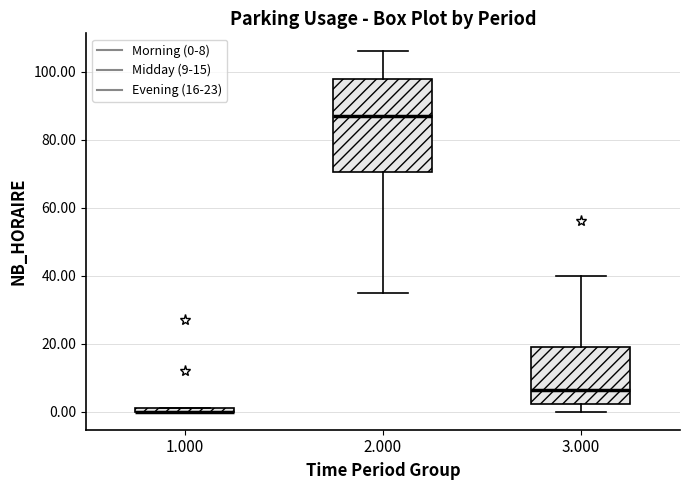

Comparing the boxes themselves (not the whiskers), which one is the tallest?

2.000